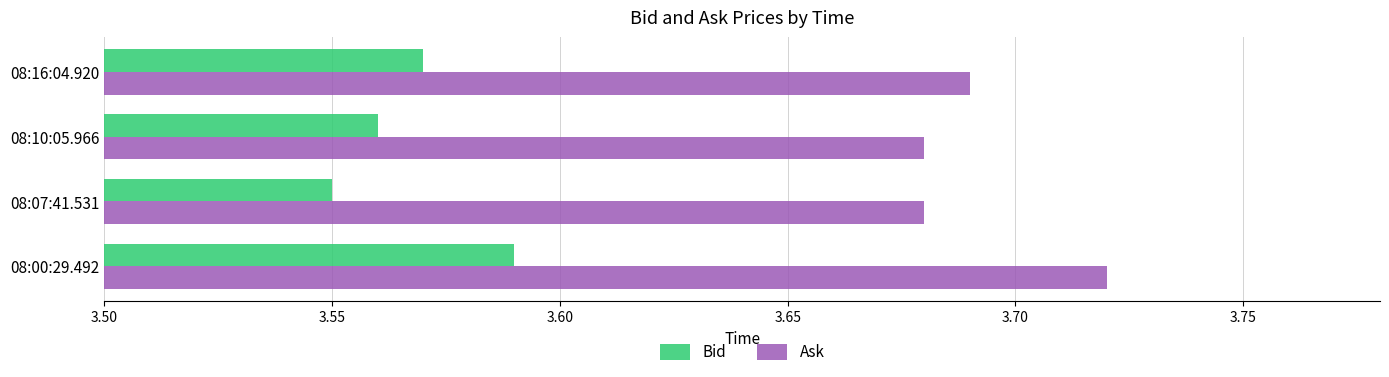

Which category has the highest value in the Bid series?

08:00:29.492